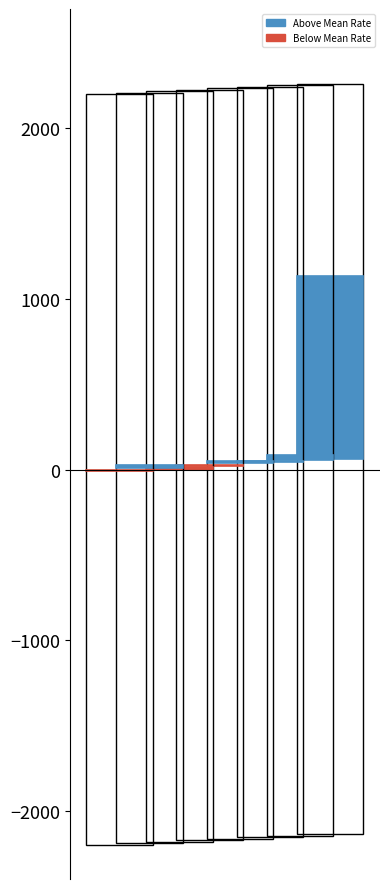

Does the chart contain stacked bars?

No